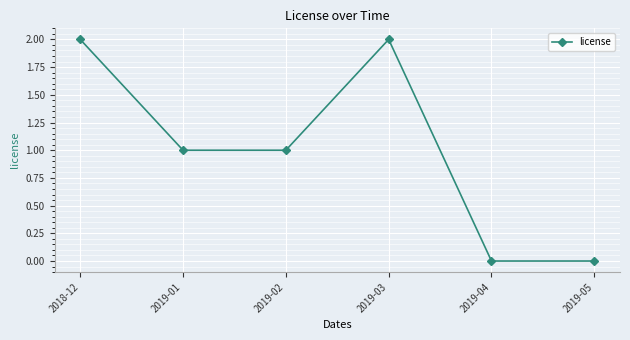

The chart shows a value of 1 at 2019-02. True or false?

True